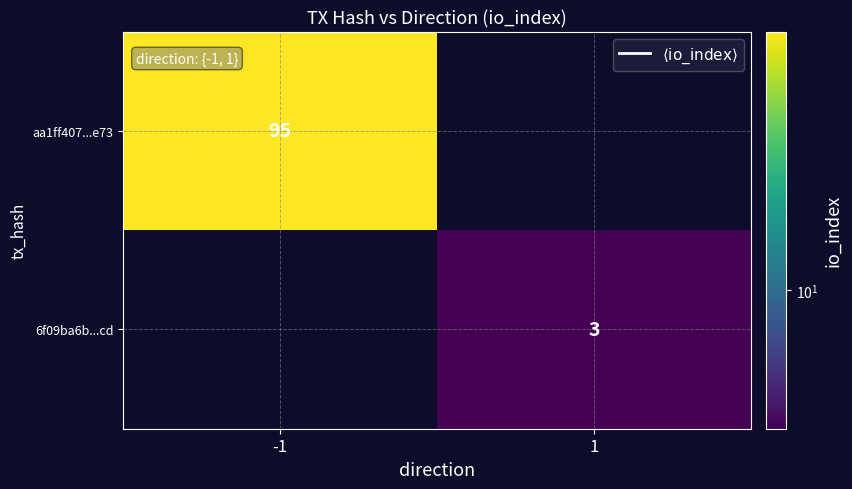

Is it true that aa1ff407...e73 equals 95 at -1?

True